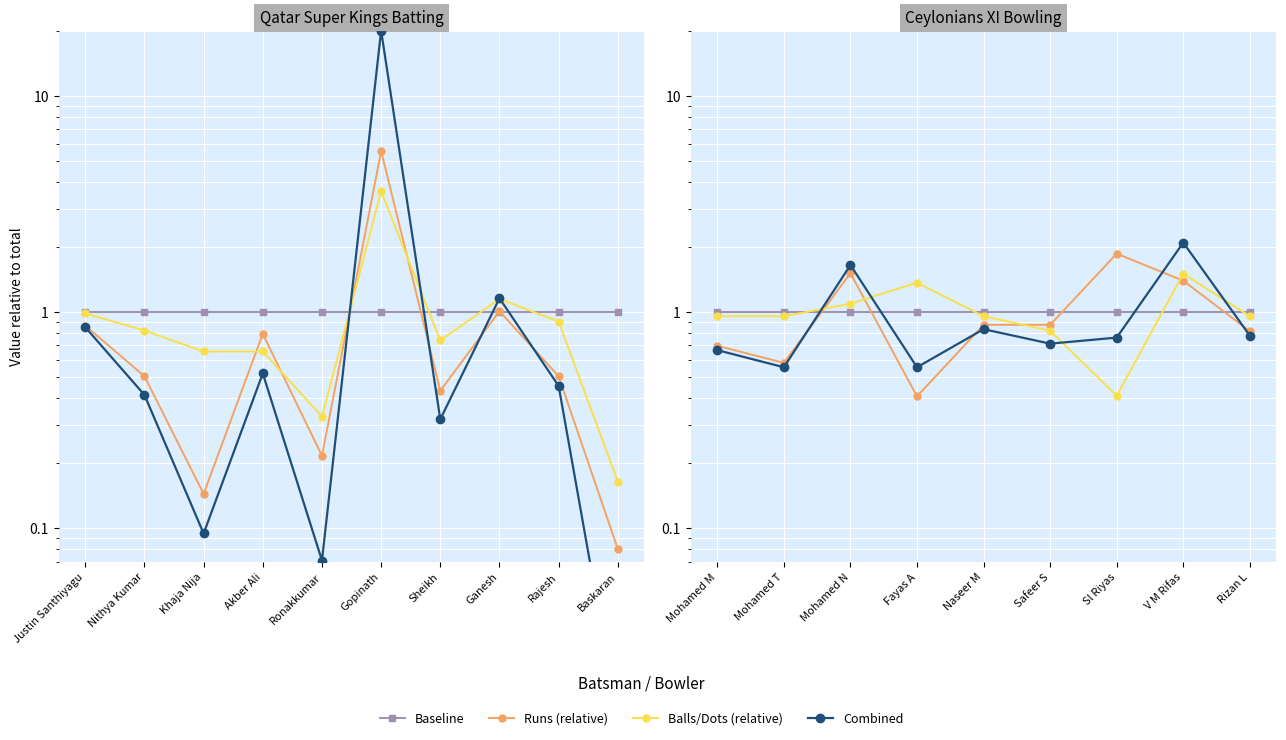

Count the Combined values in the range 0 to 1.

7